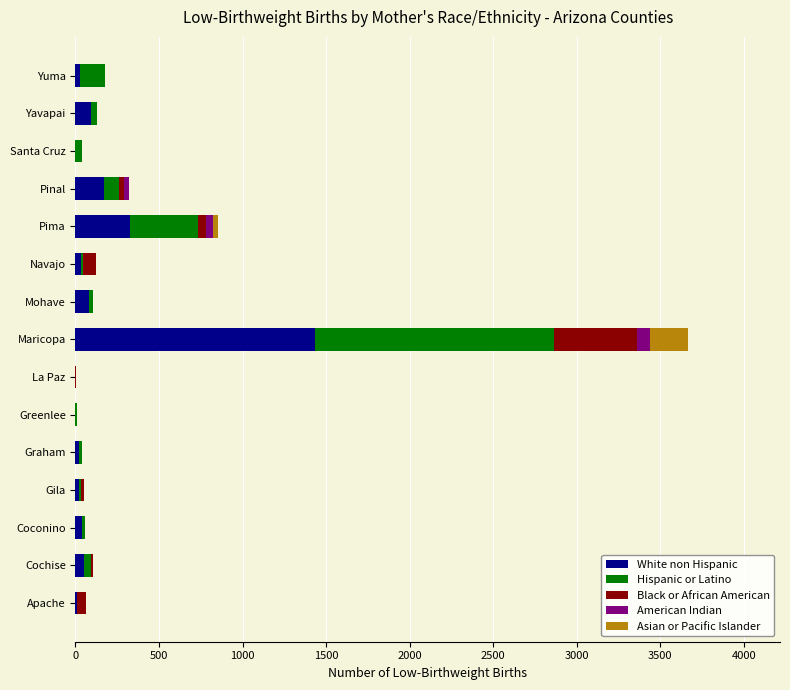

Is it true that White non Hispanic equals 767 at La Paz?

False